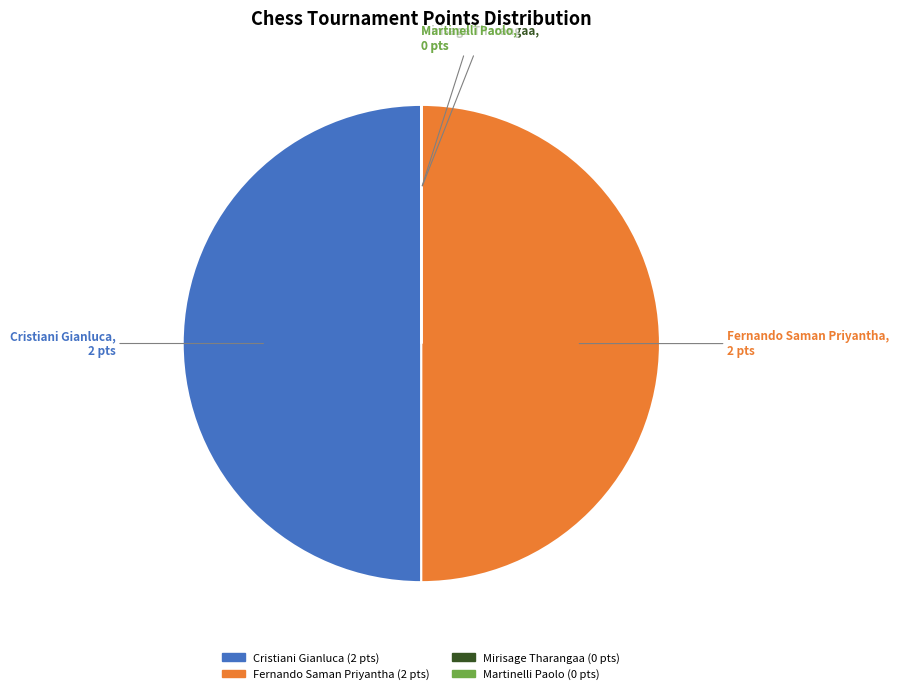

Is it true that Cristiani Gianluca is 50% of the pie?

True